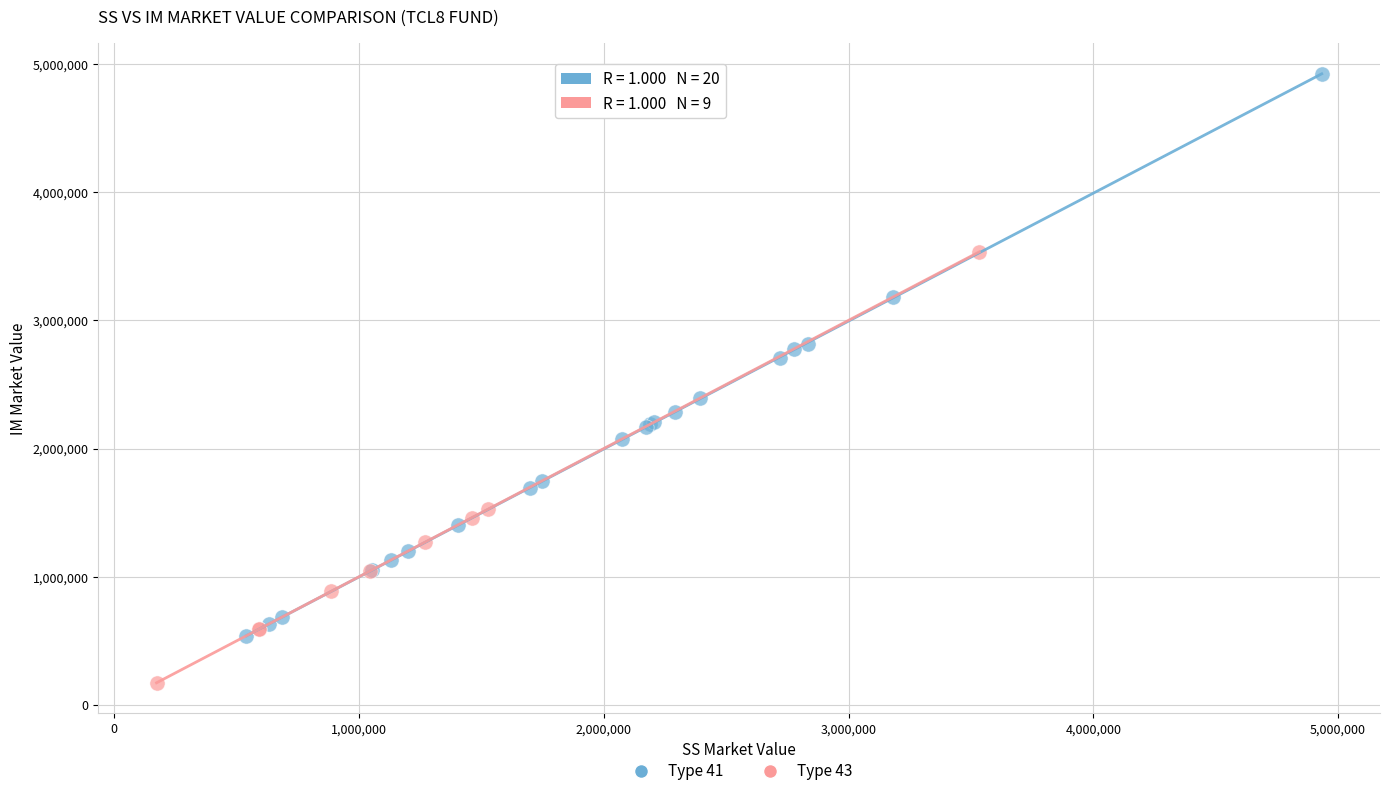

Which series contains the lowest Y value?

Type 43